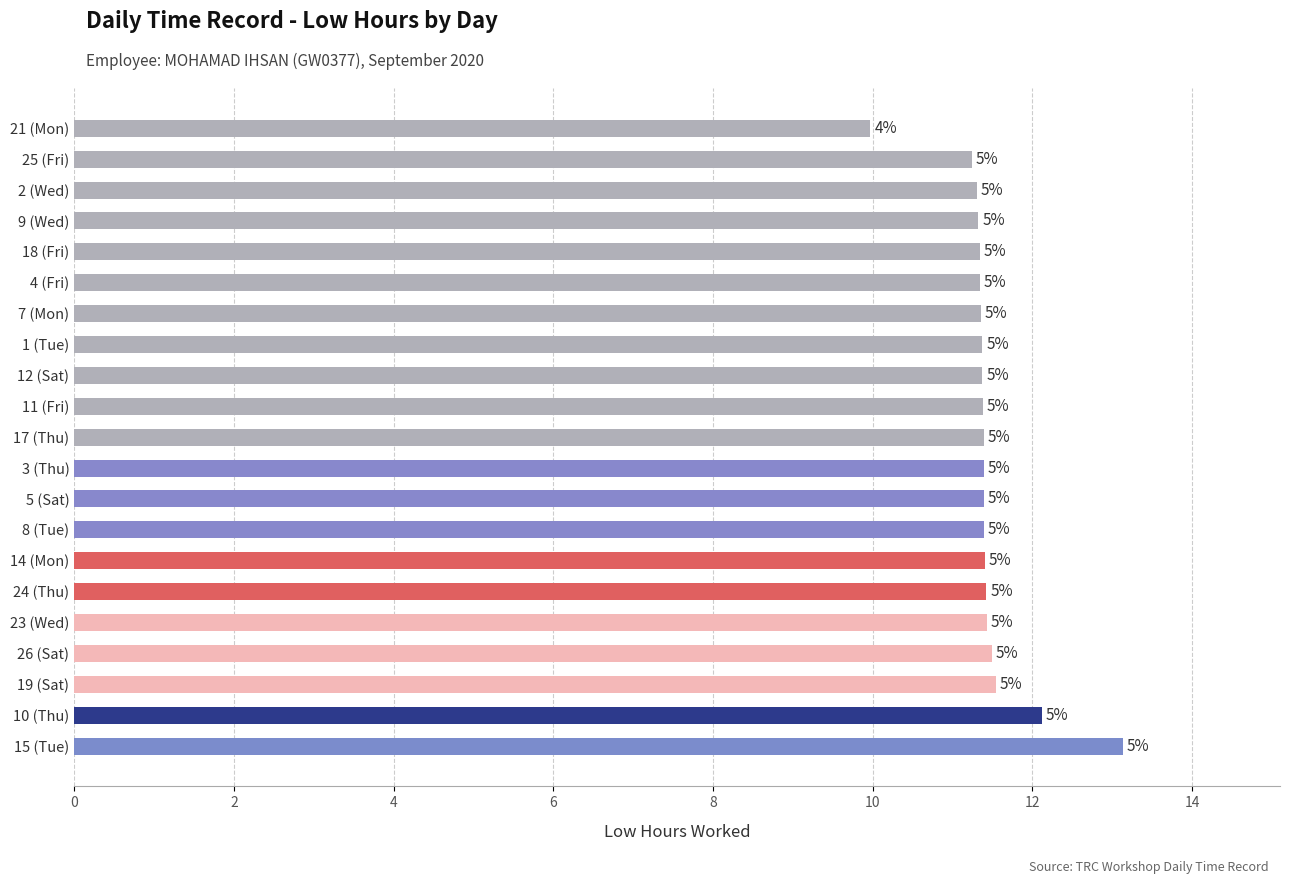

How many bars are there in total?

21